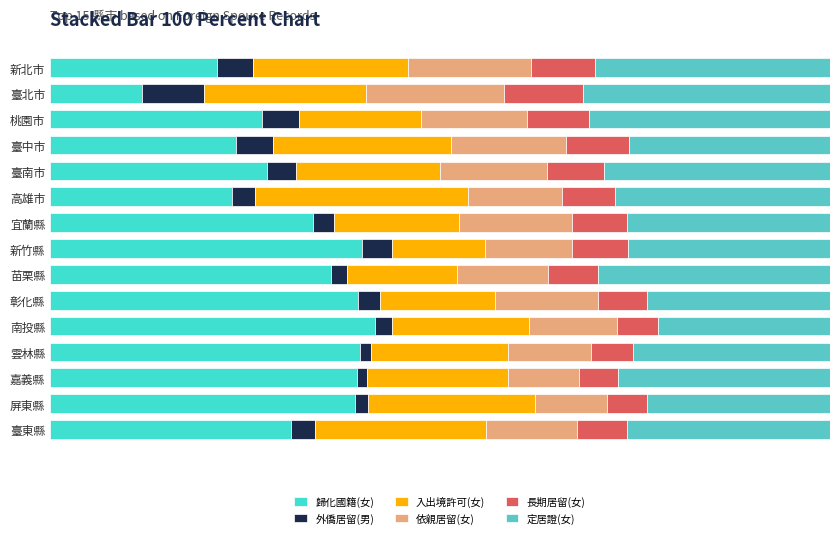

How many categories are shown in the chart?

15